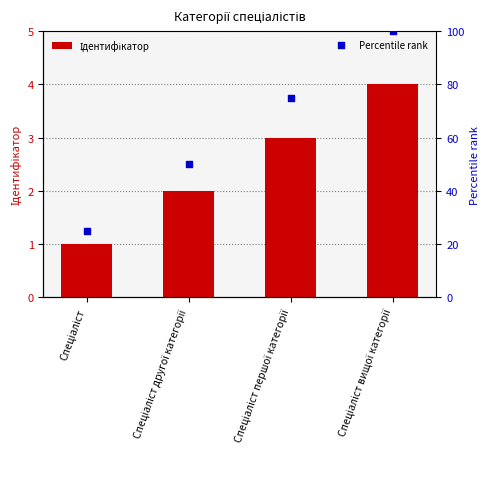

Which series has the largest total across all categories?

Percentile rank